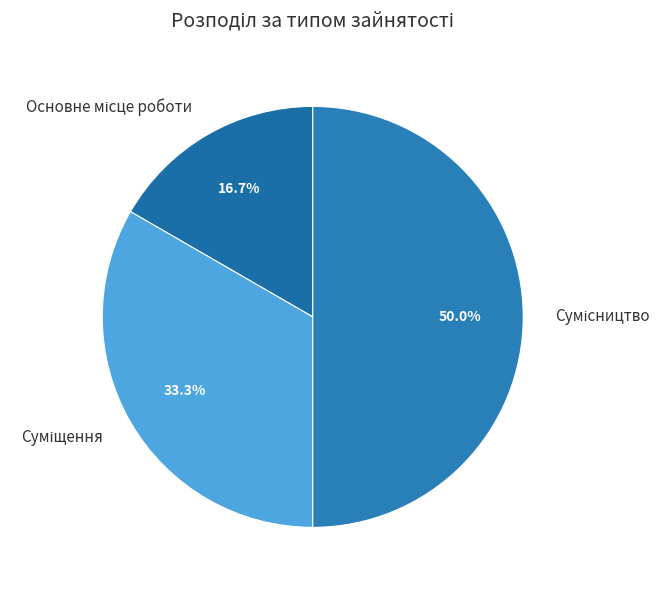

Is Сумісництво the majority of the pie?

No